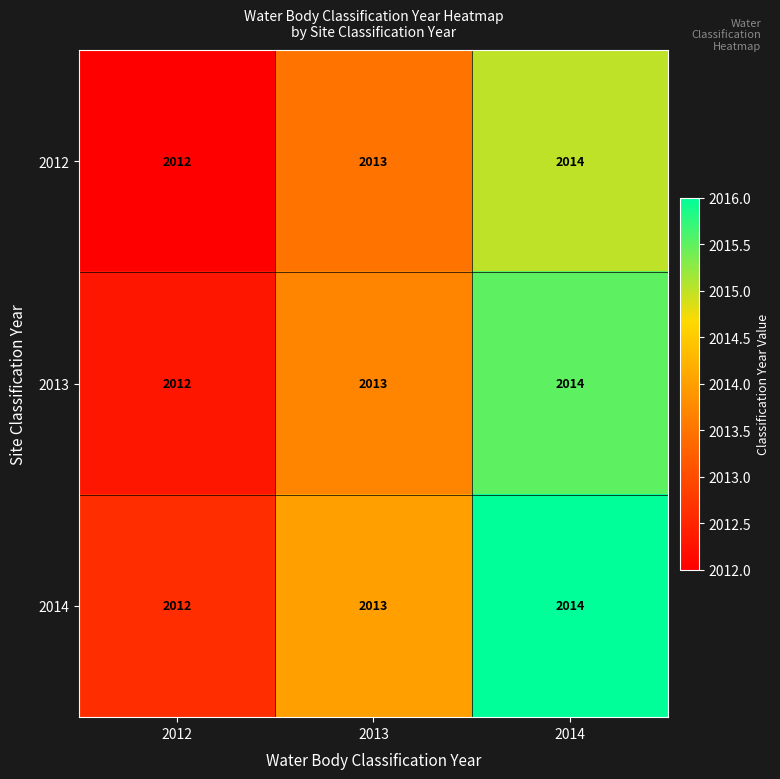

The 2014 series shows 2013 at 2013. True or false?

True